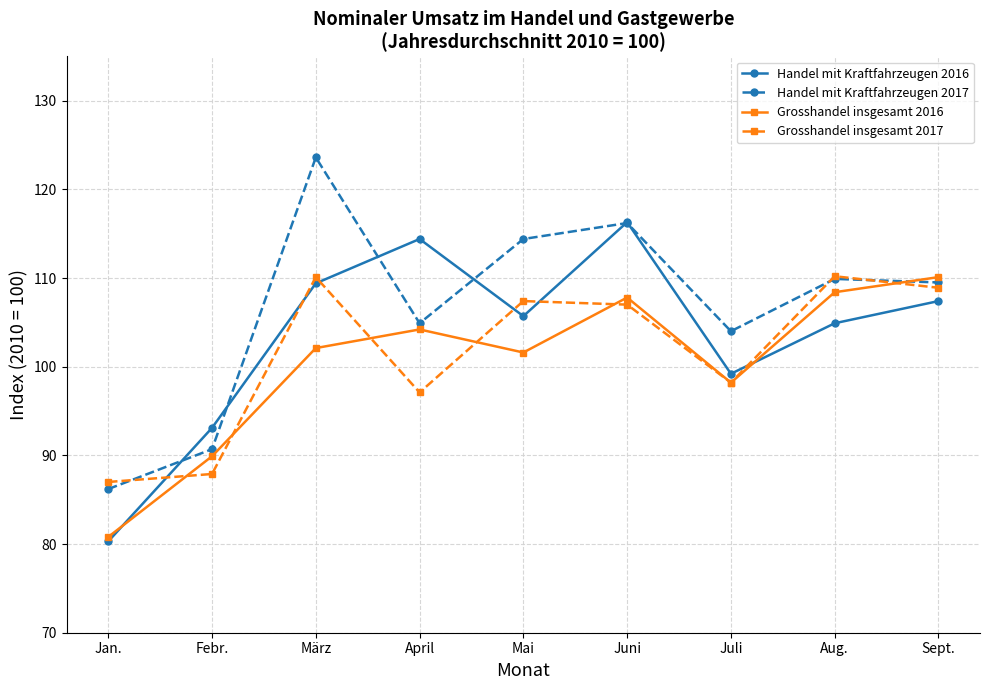

At which label is Handel mit Kraftfahrzeugen 2017 closest to 104?

Juli